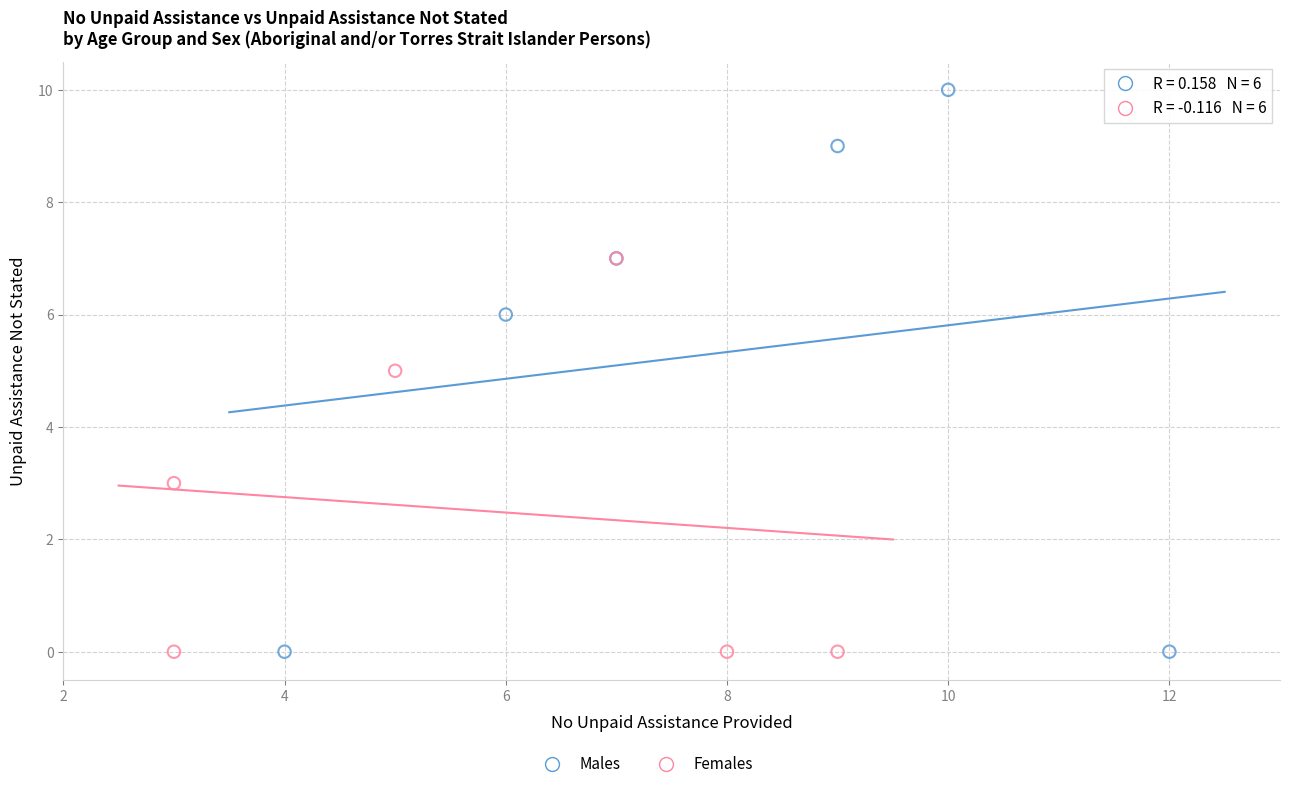

Which series contains the highest Y value?

Males